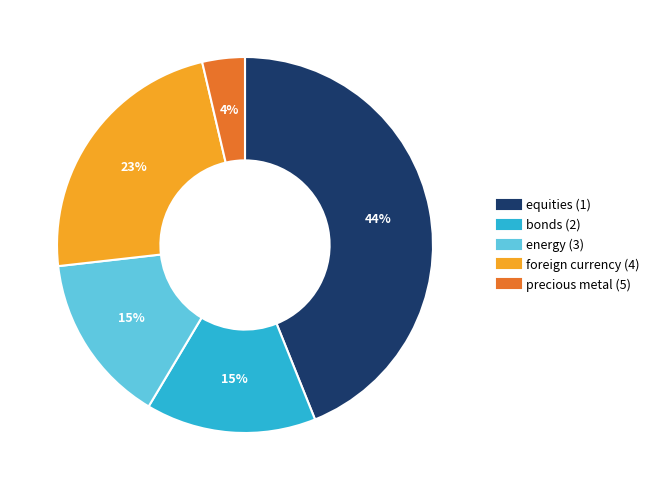

Combined, do foreign currency (4) and precious metal (5) account for over 50%?

No